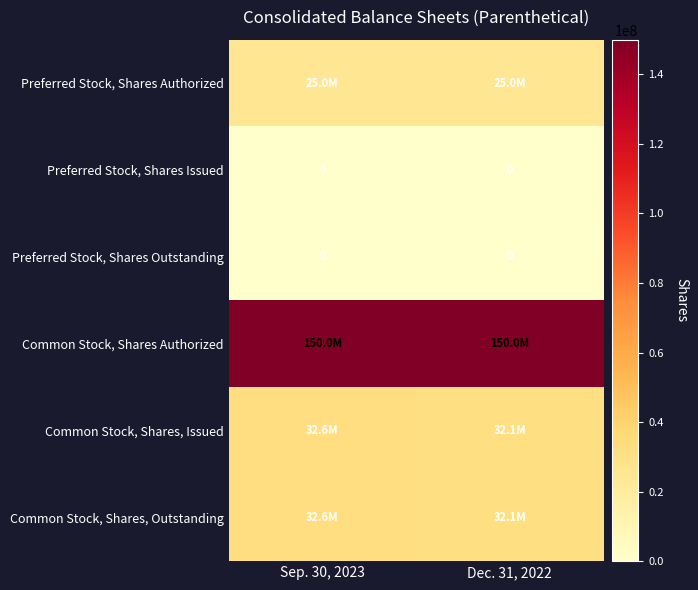

How many categories are shown in the chart?

2